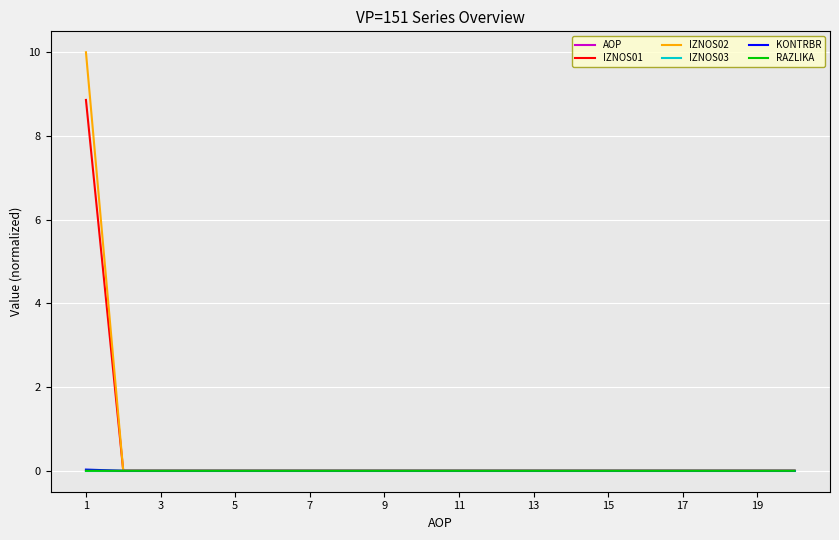

What is the highest value of the IZNOS02 series?

10.0